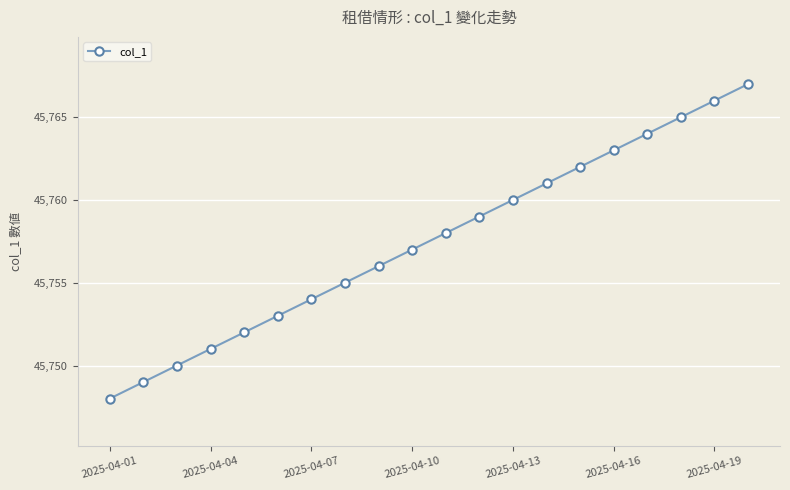

Reading left to right, transcribe all the data shown in this chart.

45748	45749	45750	45751	45752	45753	45754	45755	45756	45757	45758	45759	45760	45761	45762	45763	45764	45765	45766	45767